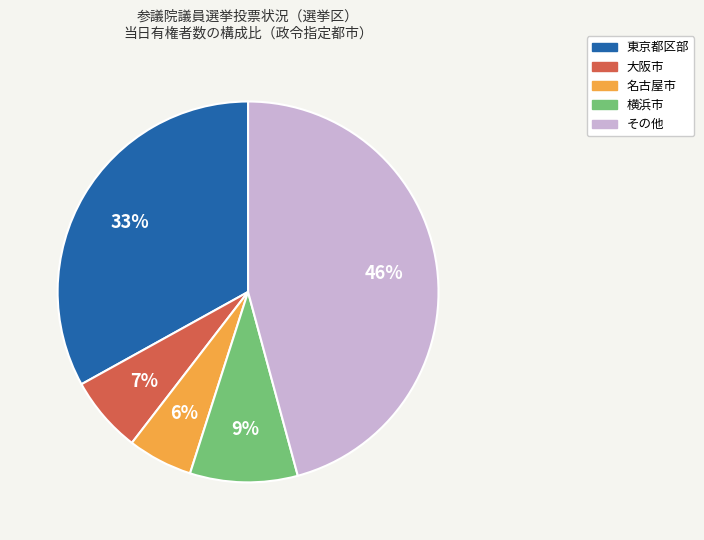

How many segments does this pie chart have?

5